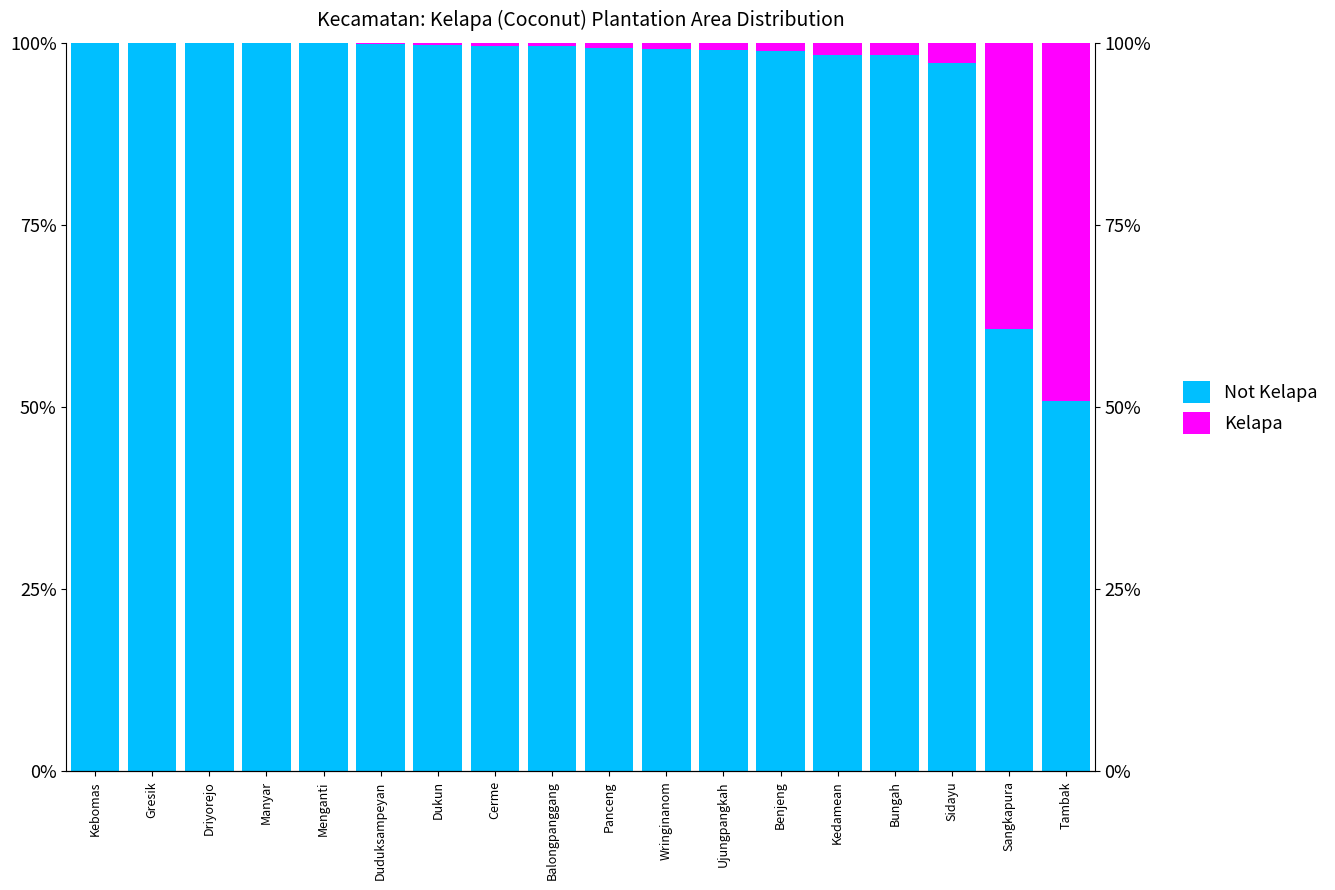

How many data points in Not Kelapa are above 99?

11